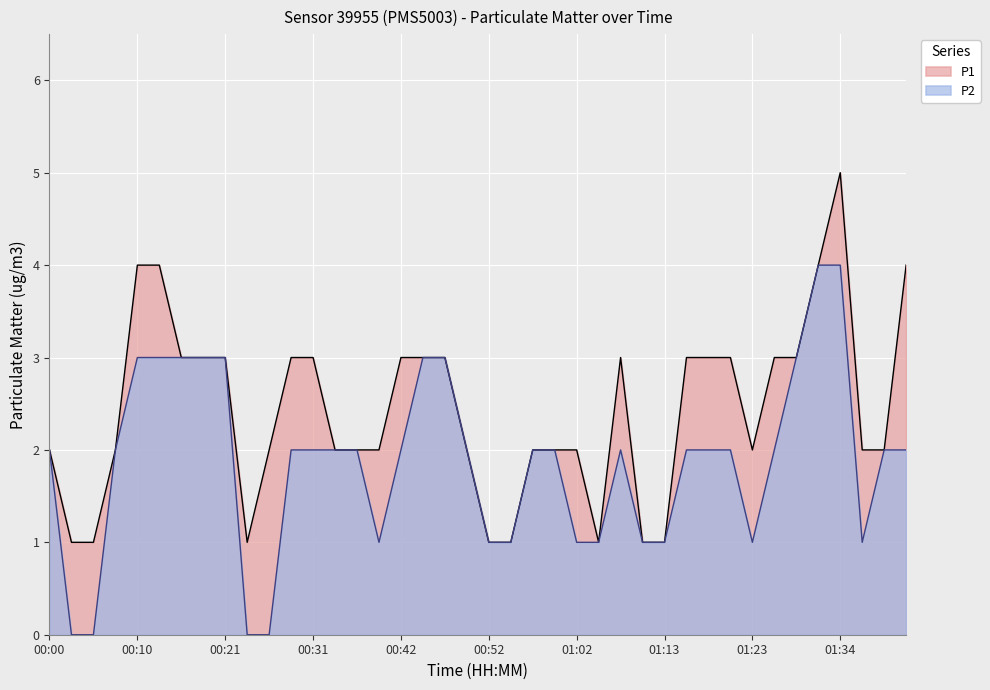

What is the total value across all series at 00:57?

4